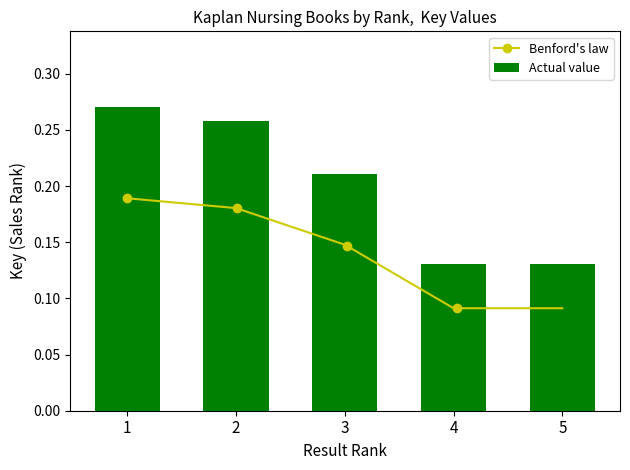

True or false: the data shows 0.4 at 1.

False